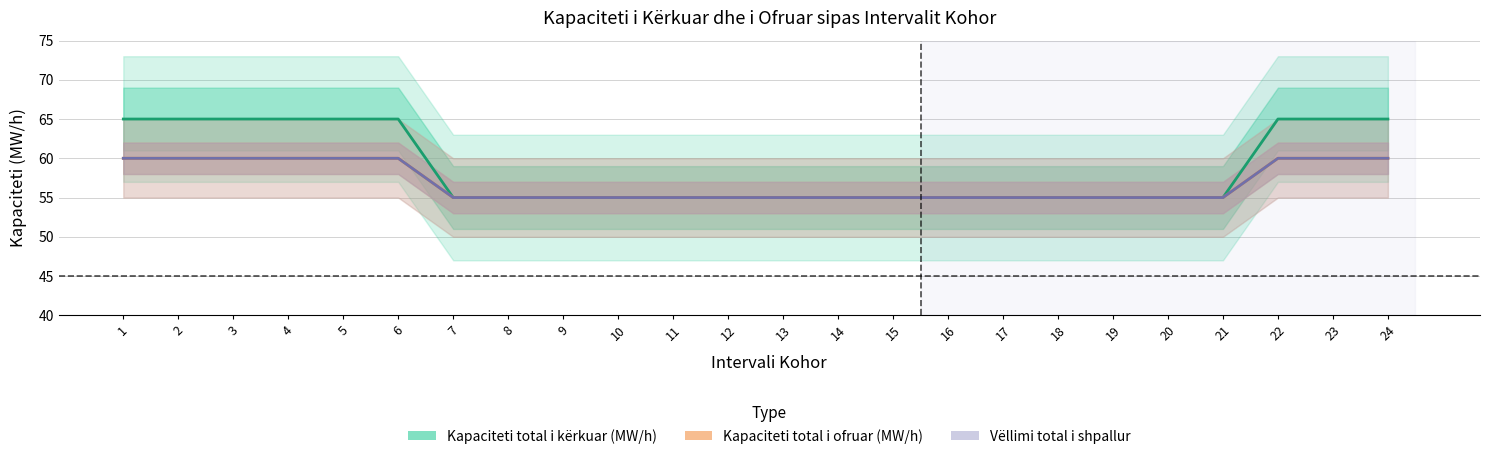

True or false: Kapaciteti total i kërkuar (MW/h) and Vëllimi total i shpallur cross at least once.

False